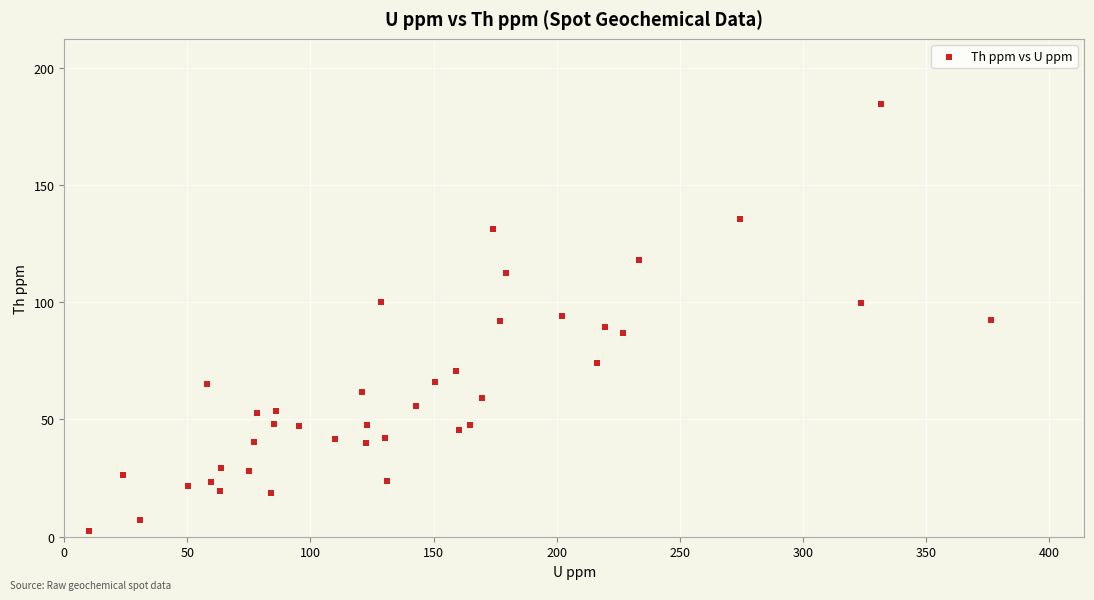

What is the range of X values (max minus min)?

366.4